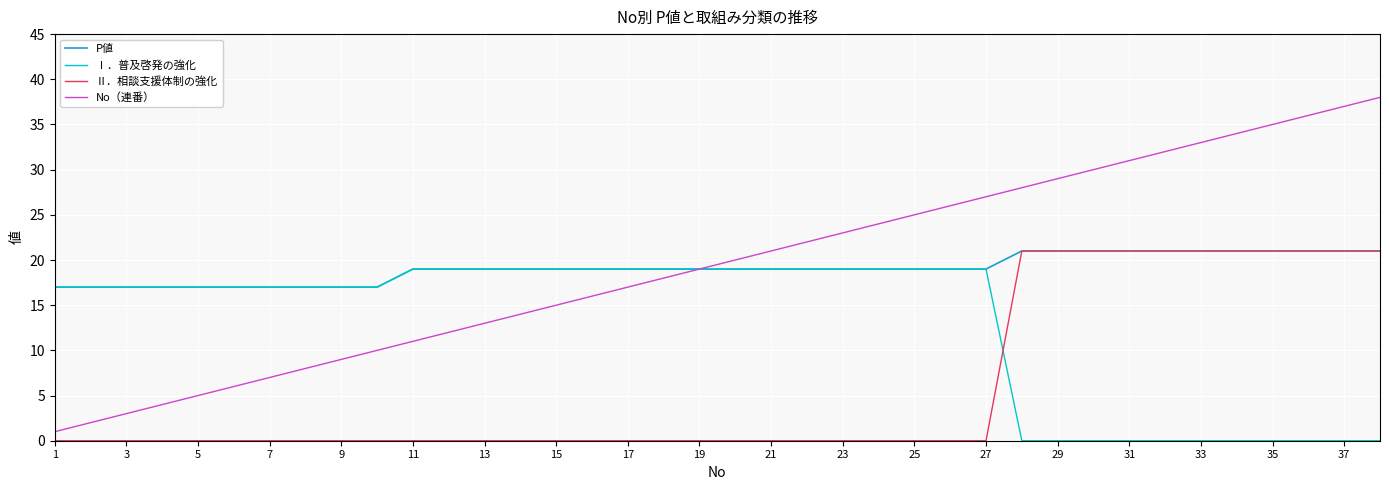

Which series has the widest spread of values?

No（連番）